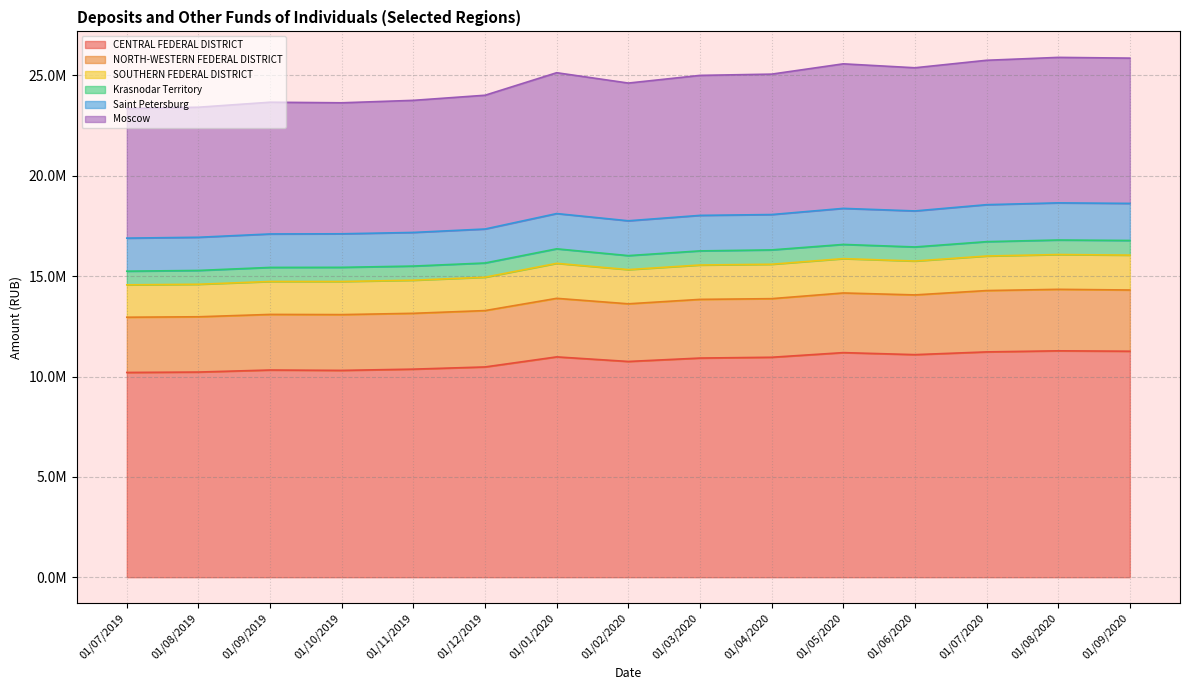

What position from the right is 01/11/2019?

11